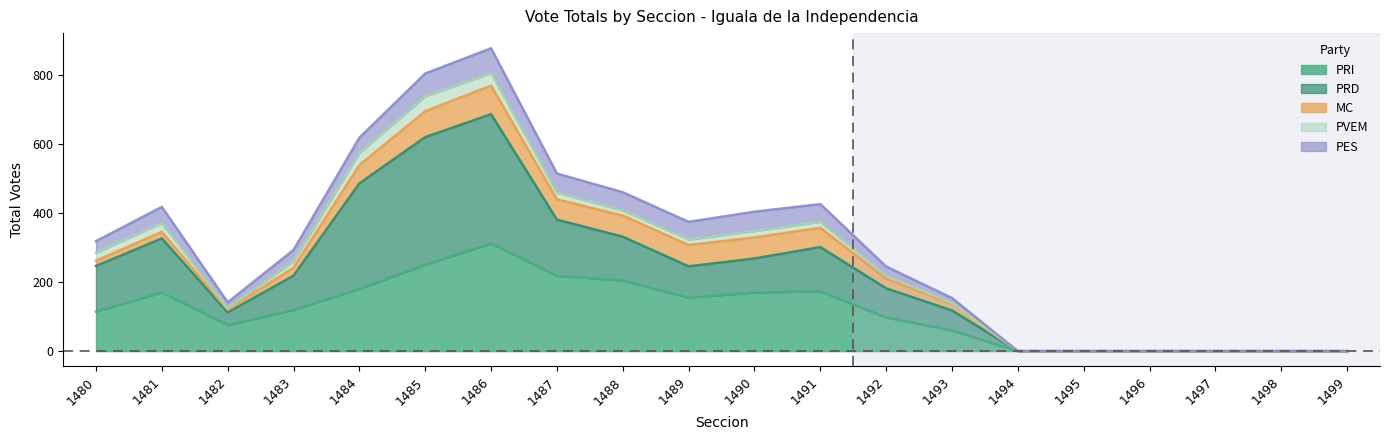

True or false: PVEM and PES cross at least once.

False